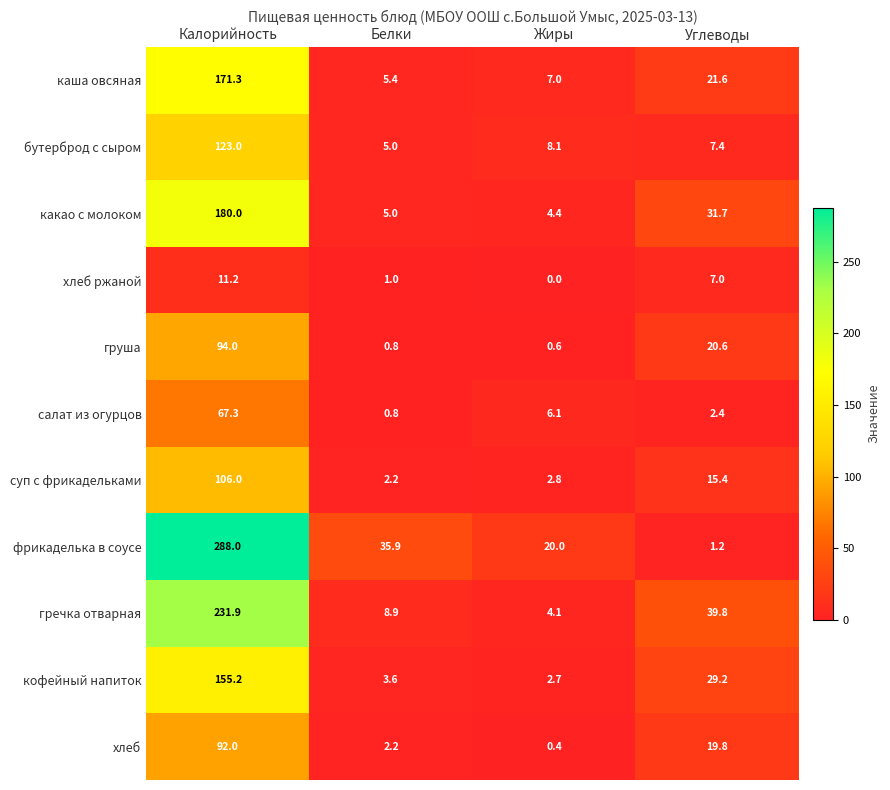

The фрикаделька в соусе series shows 35.9 at Белки. True or false?

True